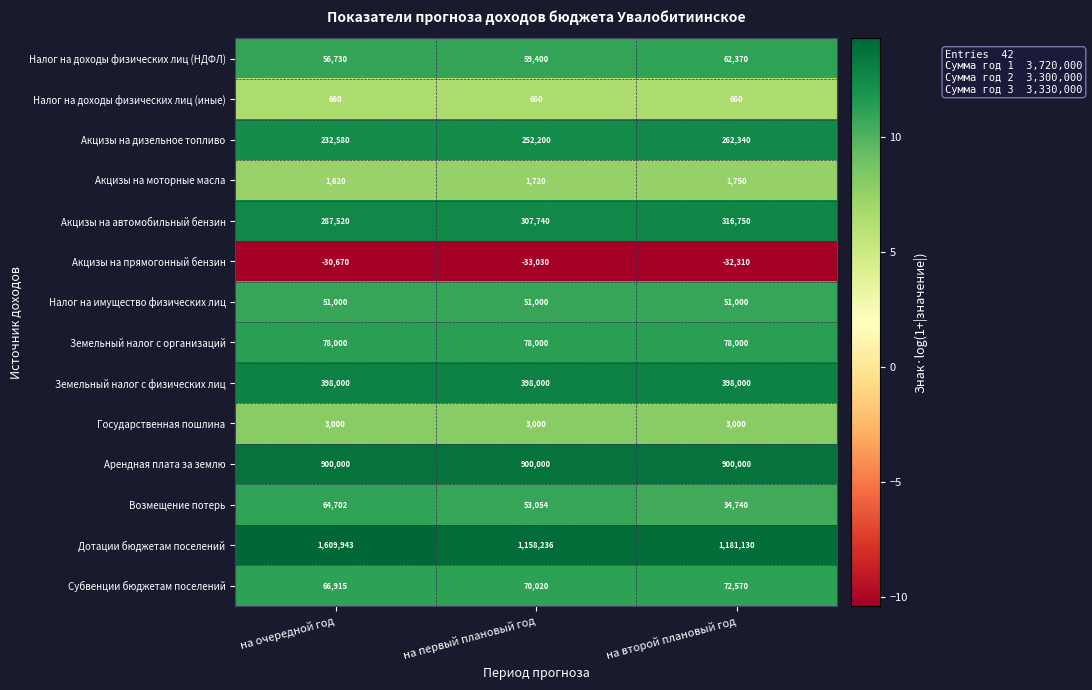

Is it true that Арендная плата за землю equals 900000 at на второй плановый год?

True